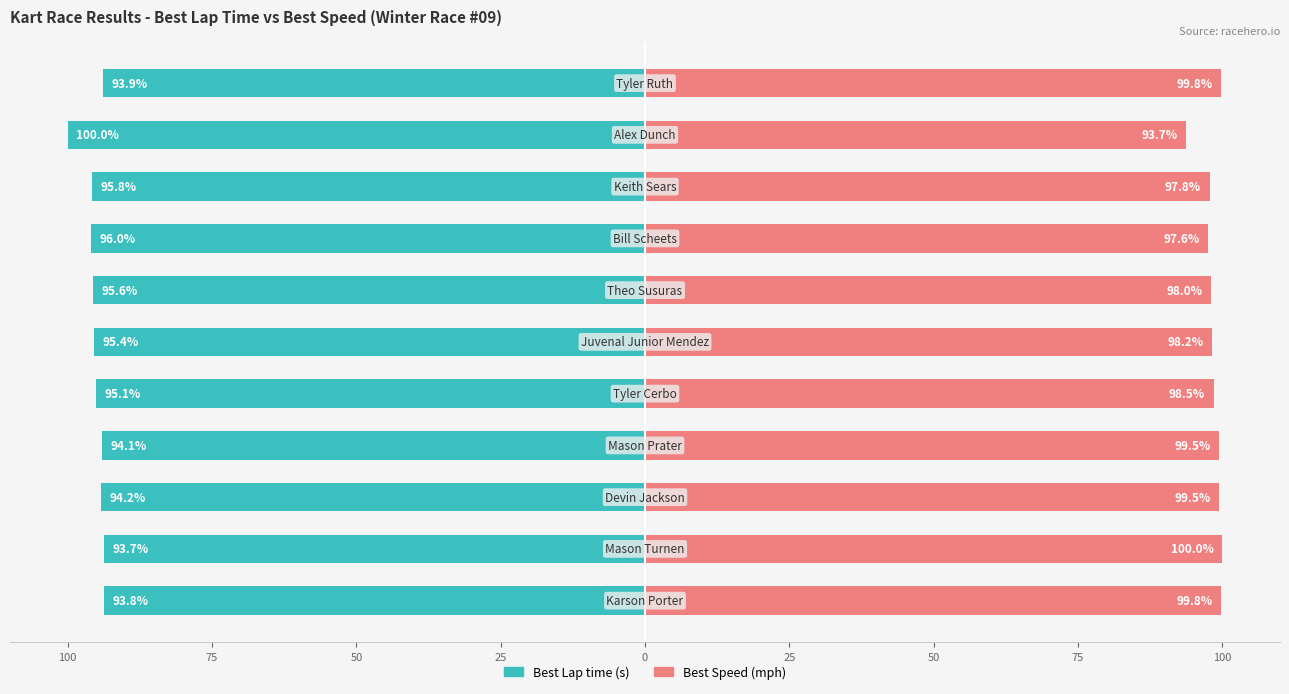

At 0, list the series in order from smallest to largest.

Best Lap time, Best Speed